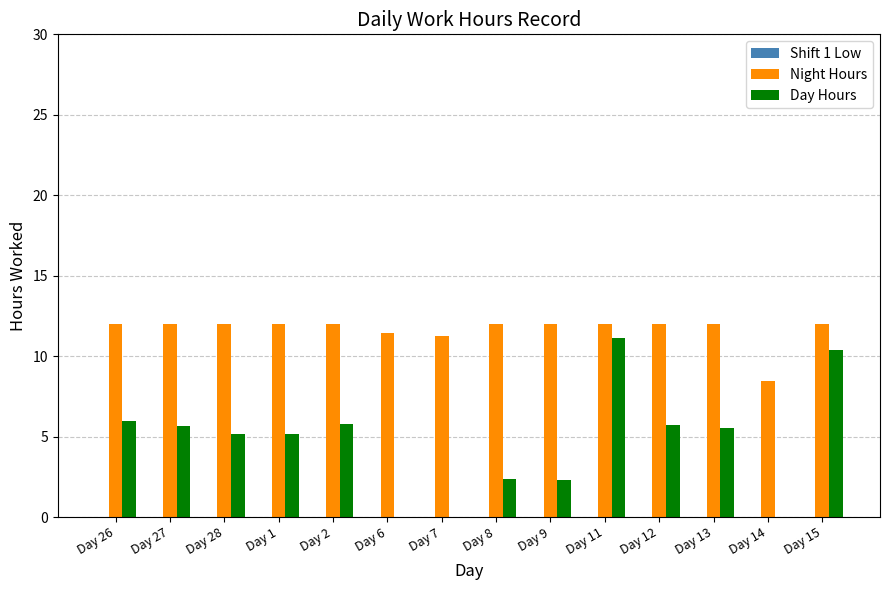

At which label does Day Hours reach its peak?

Day 11